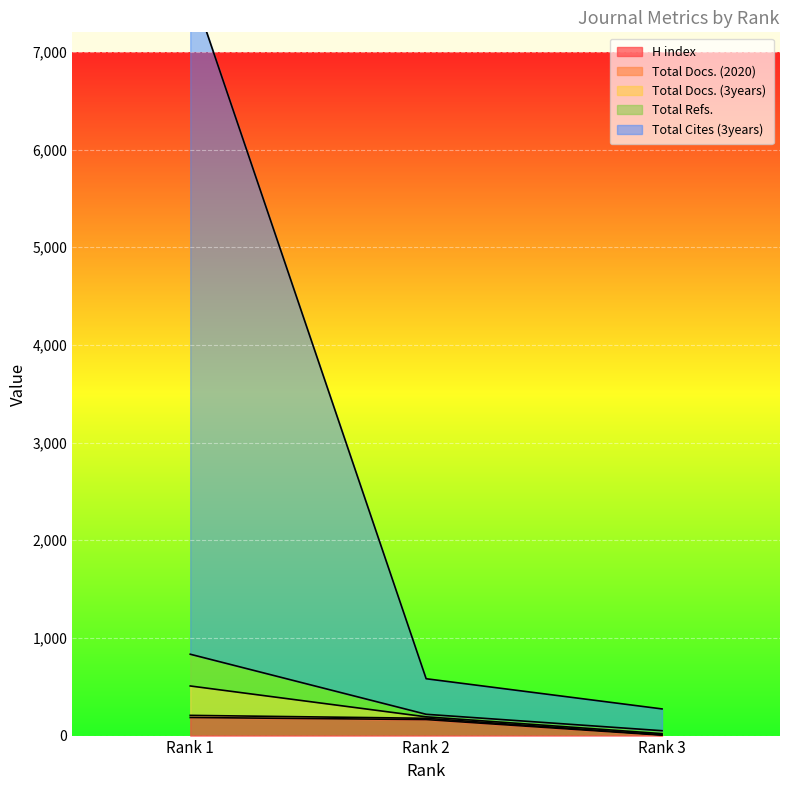

Which category has the lowest value in the H index series?

Rank 3